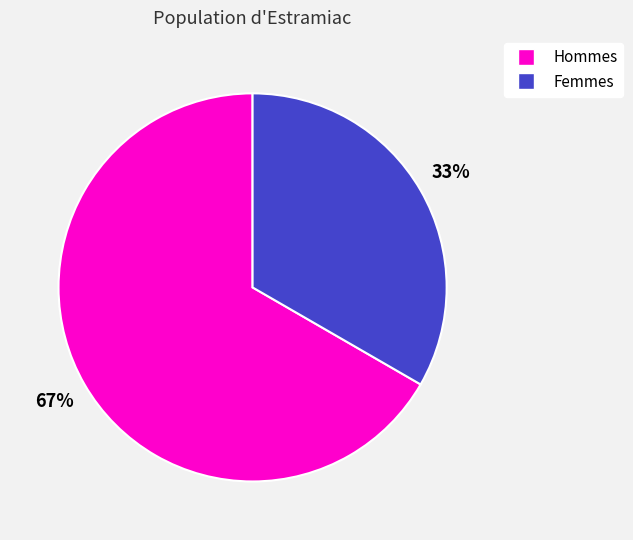

To the nearest percent, what is the average slice percentage?

50%